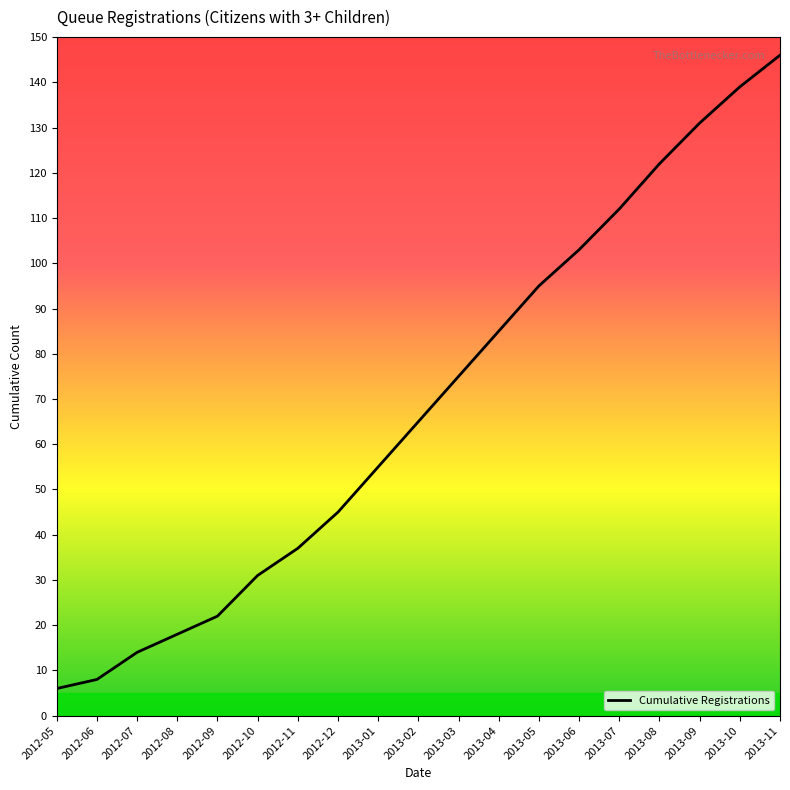

What is the change in value from 2012-07 to 2013-11?

+132